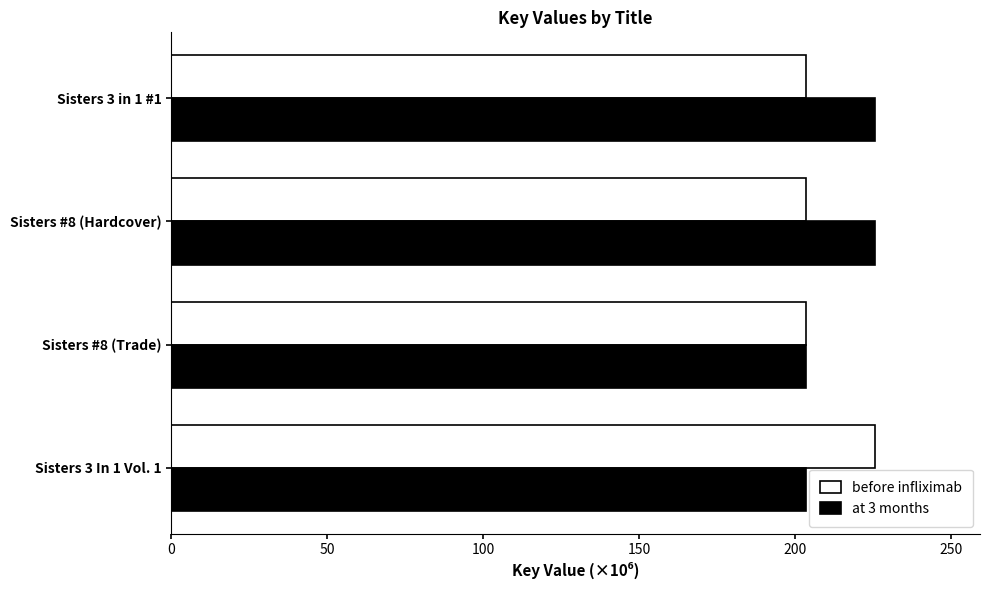

Count the number of categories in the chart.

4